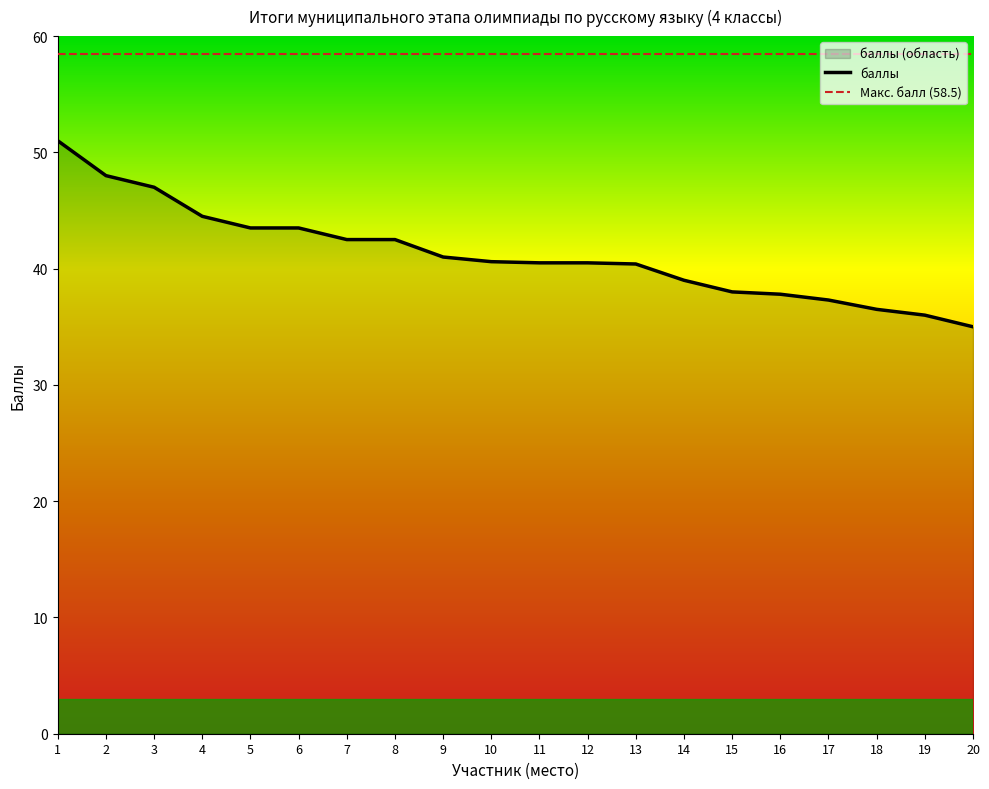

Reading left to right, list all the values displayed in this chart.

51.0	48.0	47.0	44.5	43.5	43.5	42.5	42.5	41.0	40.6	40.5	40.5	40.4	39.0	38.0	37.8	37.3	36.5	36.0	35.0